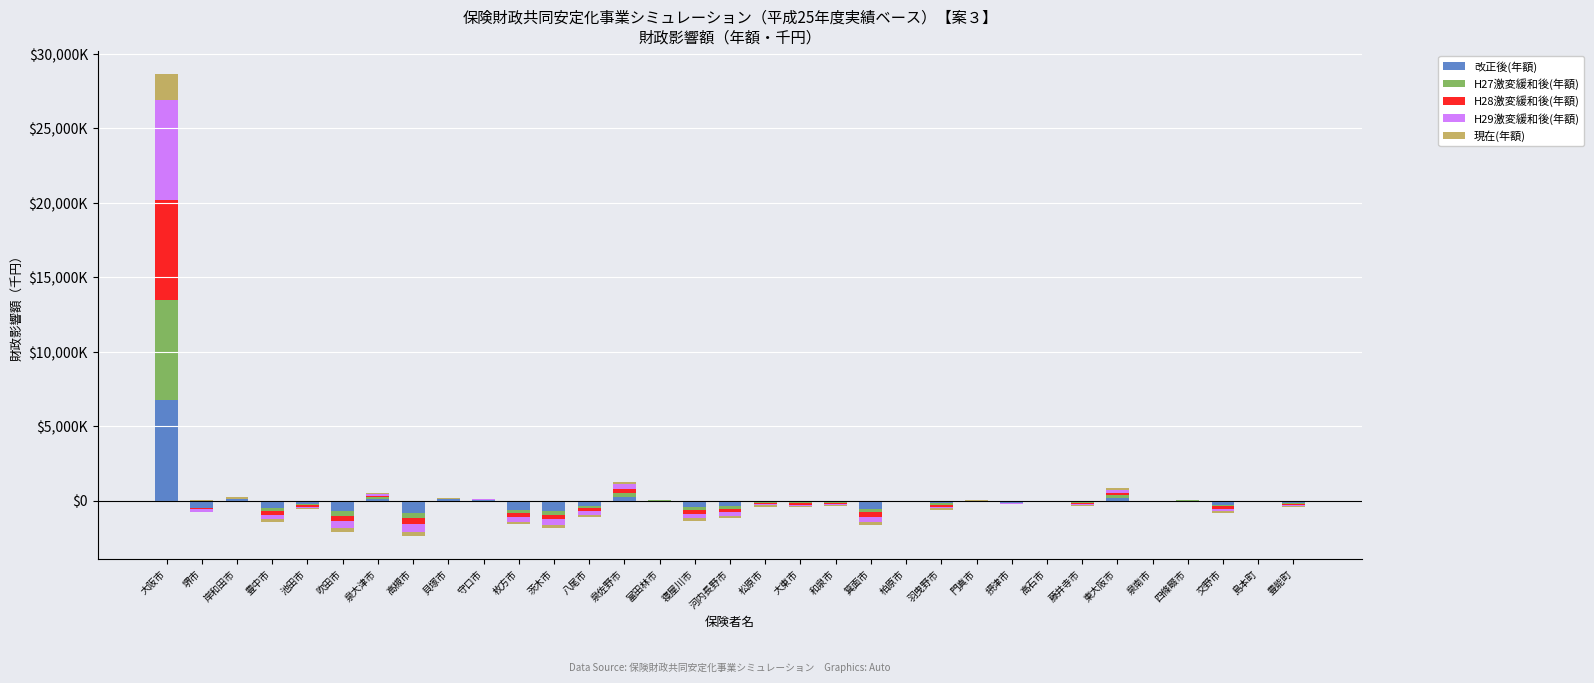

Which category has the lowest value across all series?

堺市